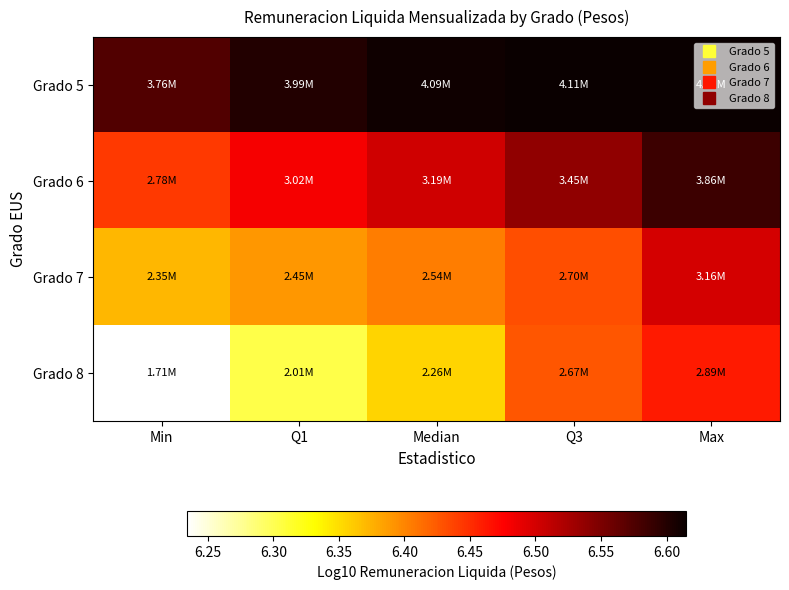

At how many categories does at least one series exceed 6?

5